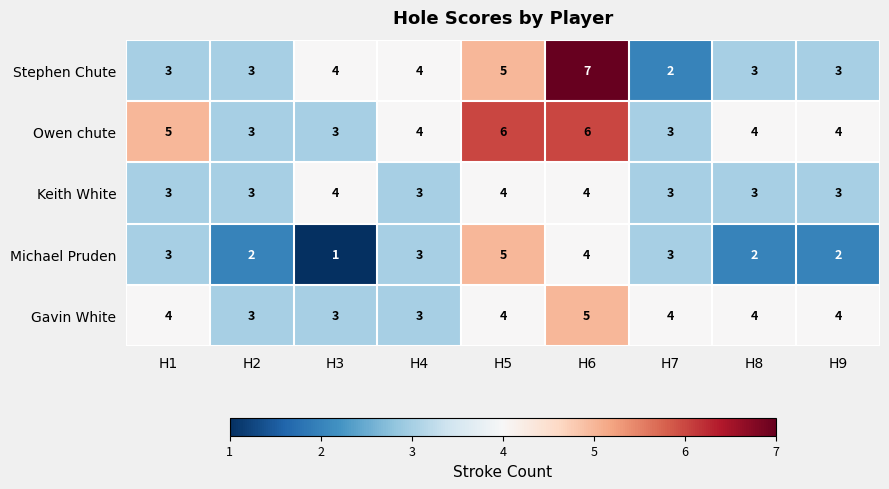

At which category is the sum across all series the highest?

H6